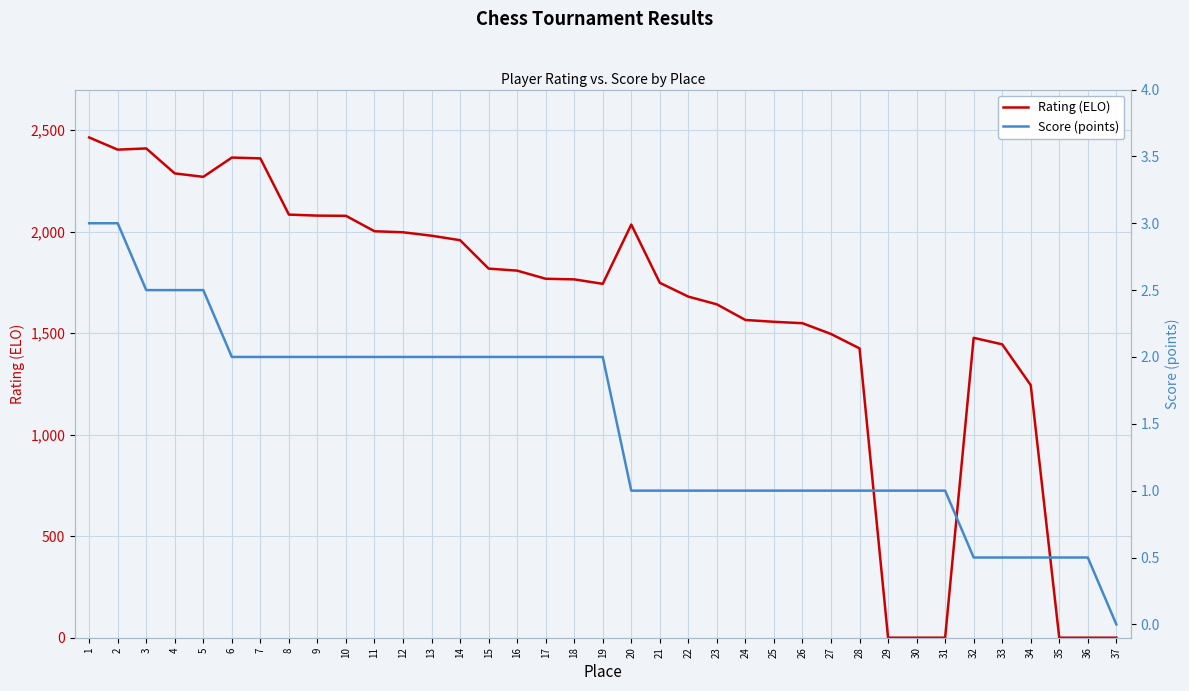

True or false: Score (points) has a value of 0.5 at 25.

False